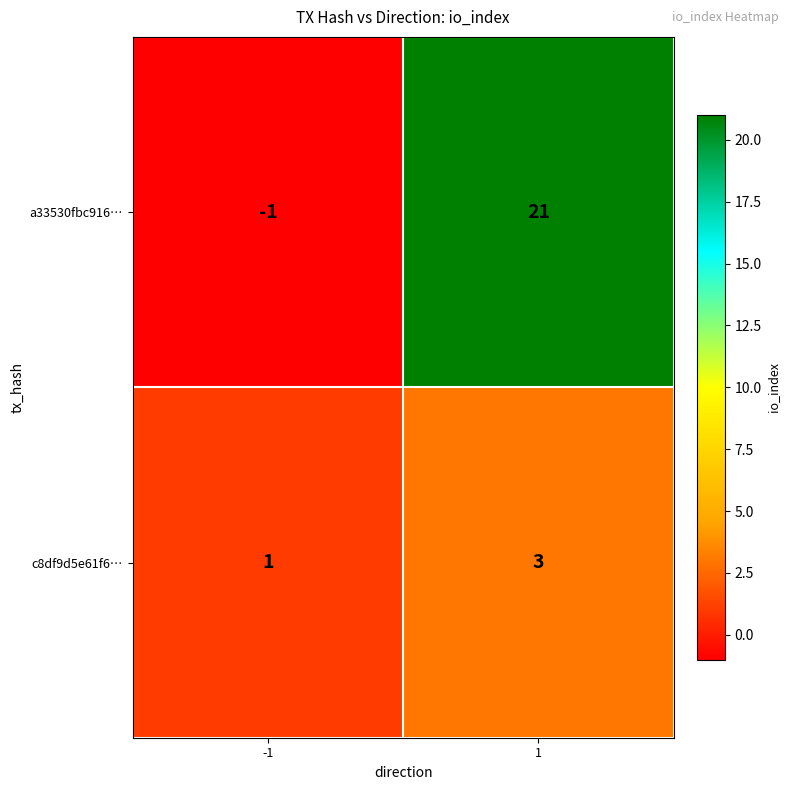

Is the value of c8df9d5e61f6… at -1 greater than the value of a33530fbc916… at 1?

No